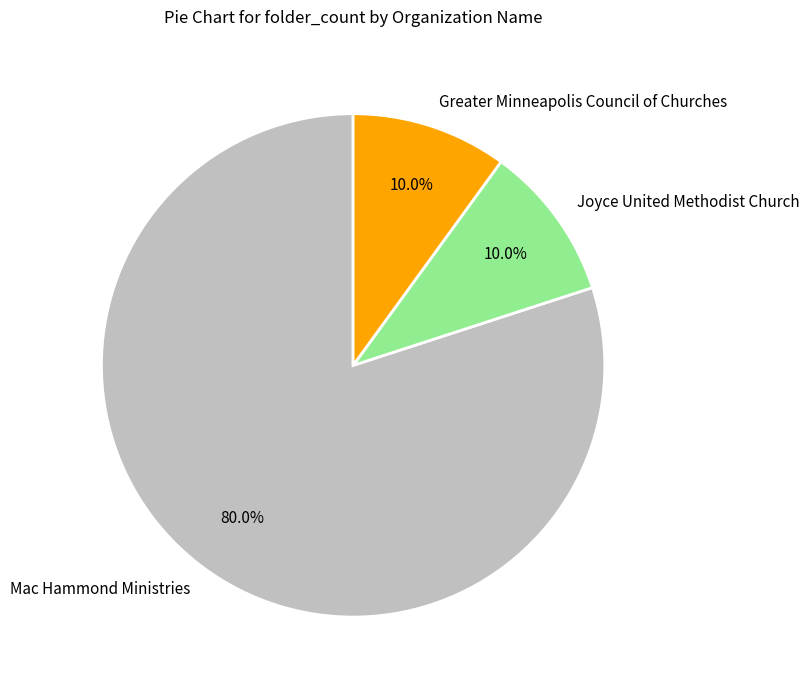

Which slice represents more than half of the pie?

Mac Hammond Ministries